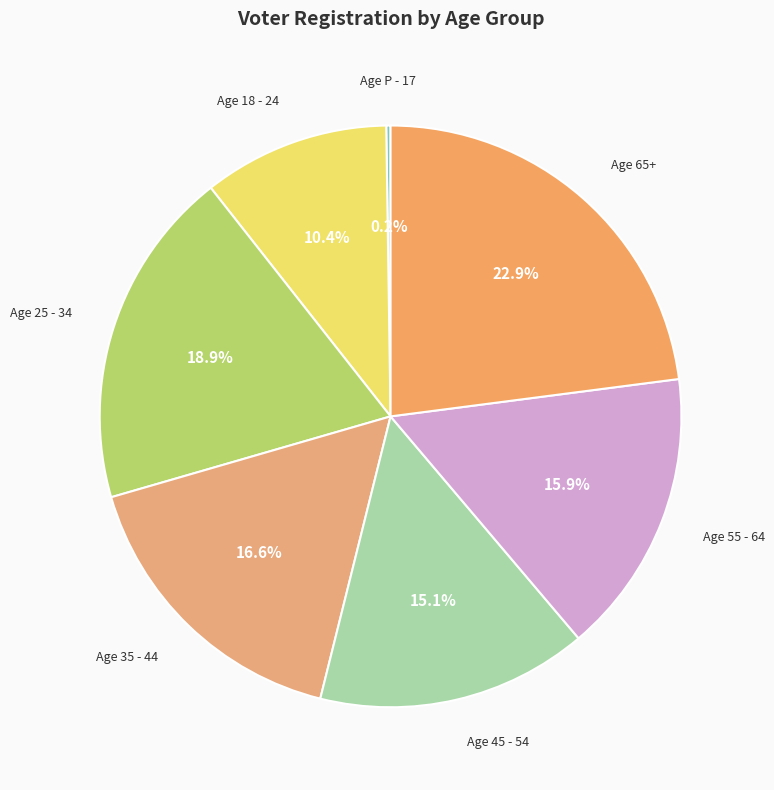

How much of the chart is everything except Age 18 - 24?

89.6%